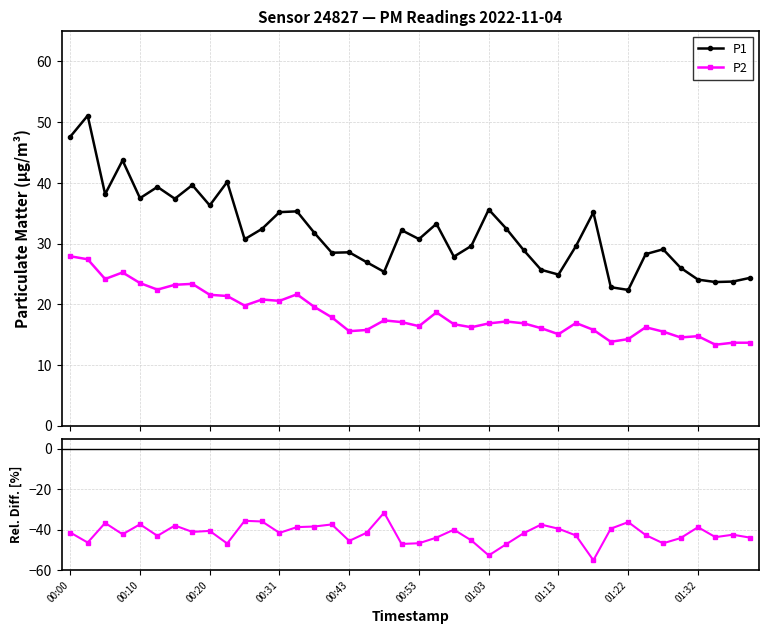

Is the value of Rel. Diff P2 vs P1 at 15 greater than the value of P2 at 29?

No